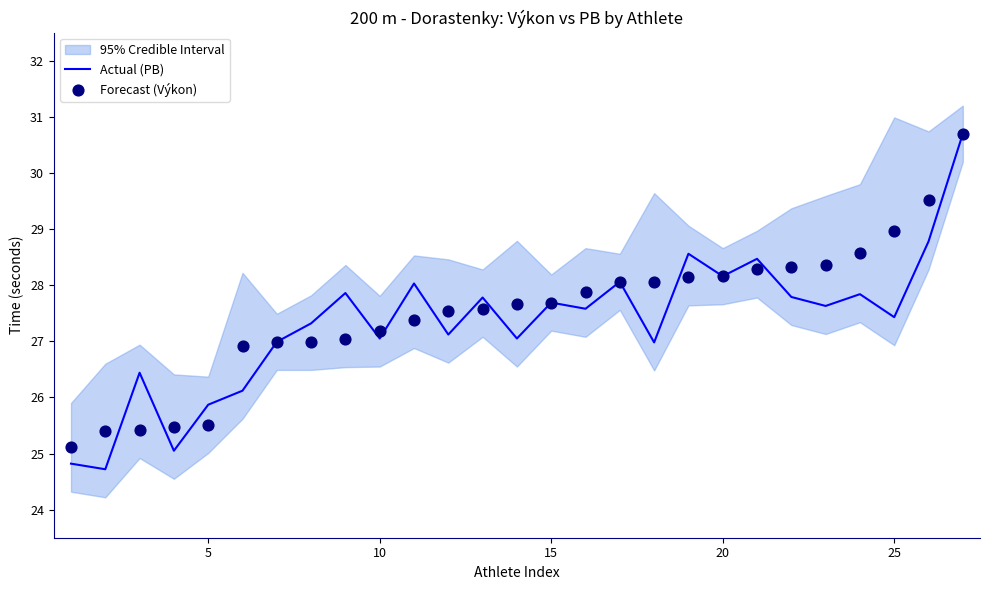

Which series reaches the minimum Y coordinate?

Actual (PB)